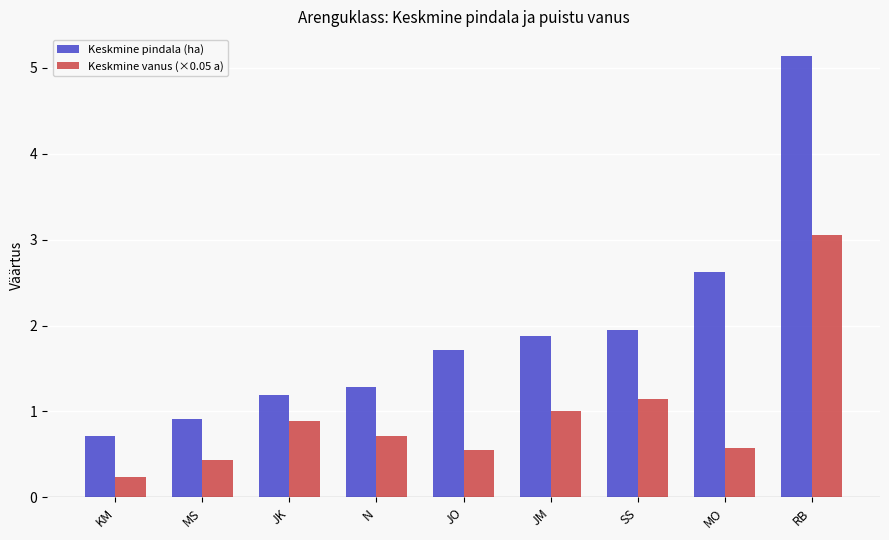

Rank the series by their average value, from highest to lowest.

Keskmine pindala (ha), Keskmine vanus (×0.05 a)